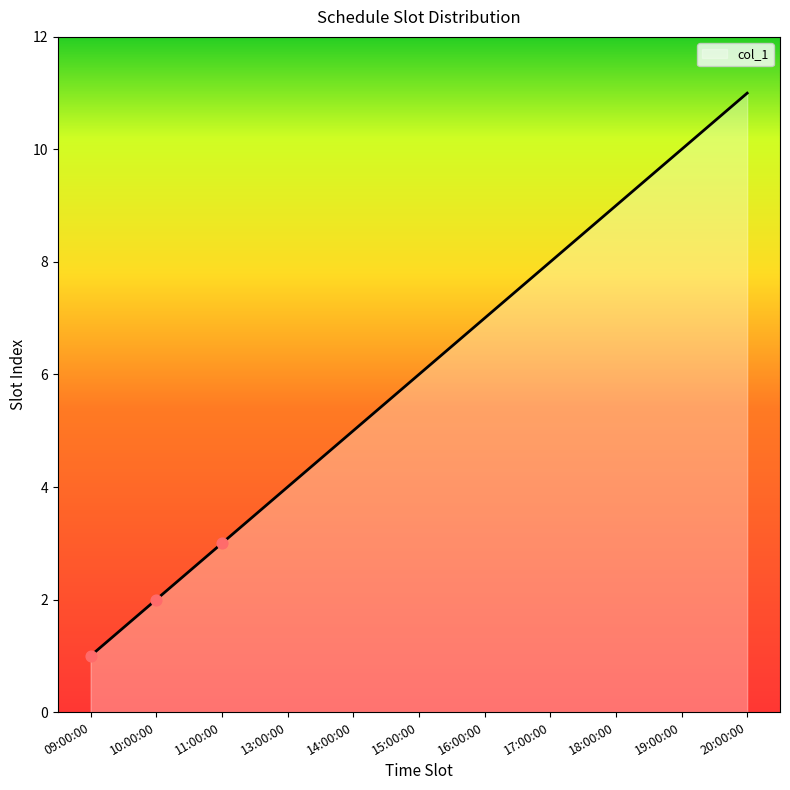

What is the change in value from 10:00:00 to 16:00:00?

+5